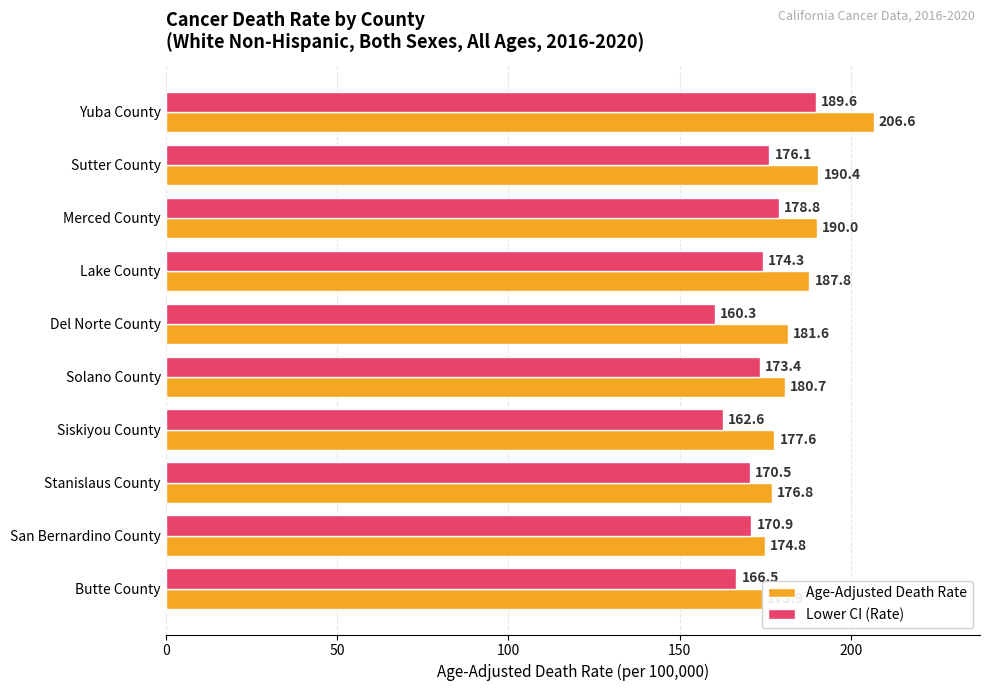

What is the spread (max minus min) of values at Solano County?

7.3